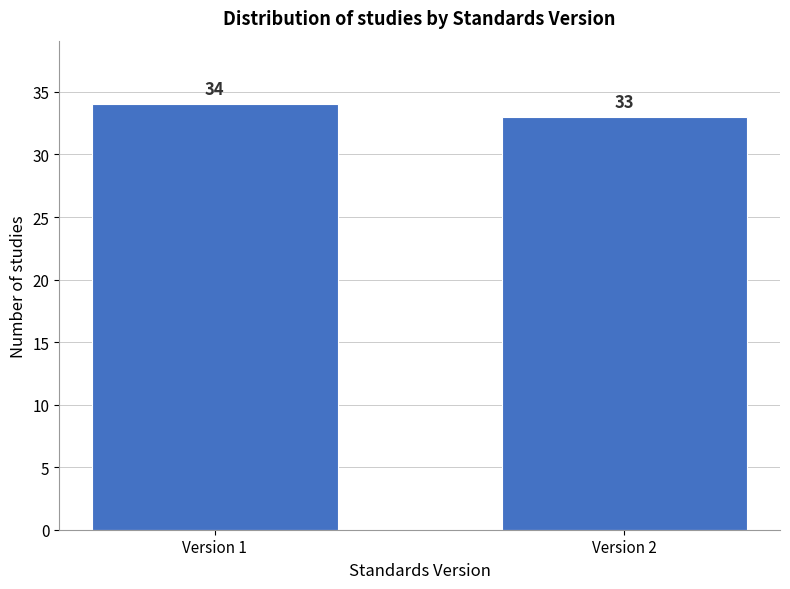

Reading left to right, extract all data points from this chart.

34	33